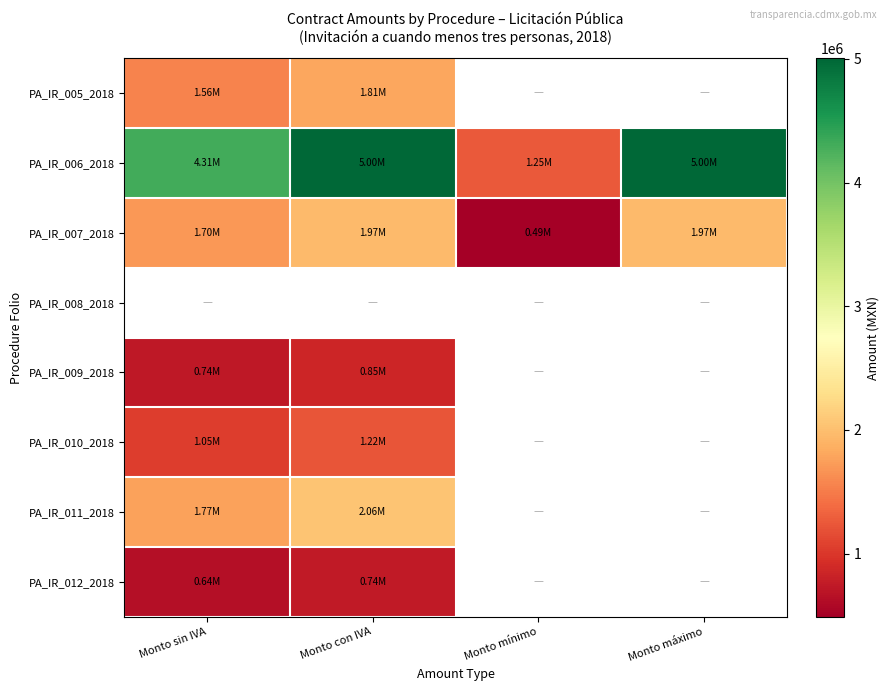

True or false: PA_IR_010_2018 has a value of 1447298.7 at Monto sin IVA.

False